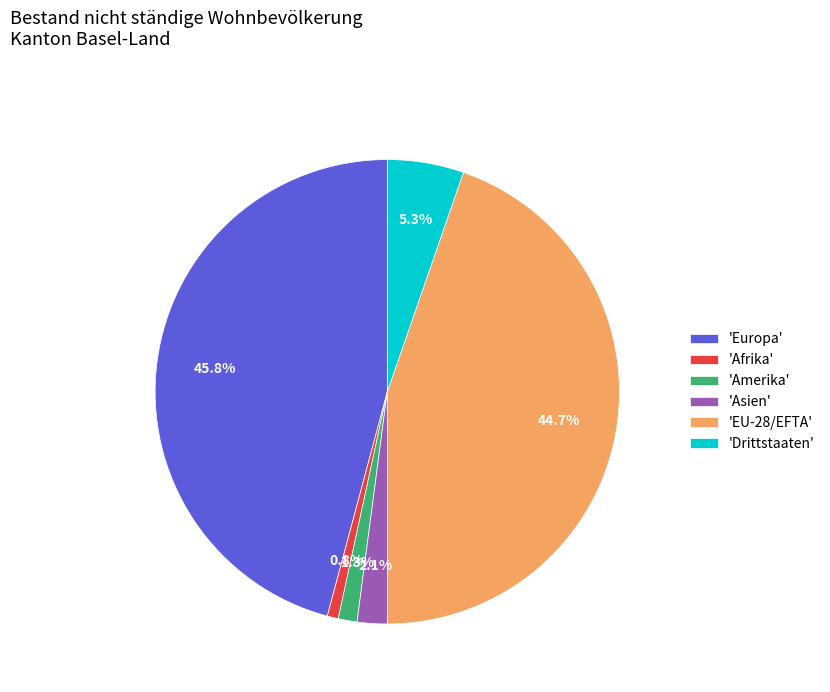

What portion of the pie excludes 'Drittstaaten'?

94.7%